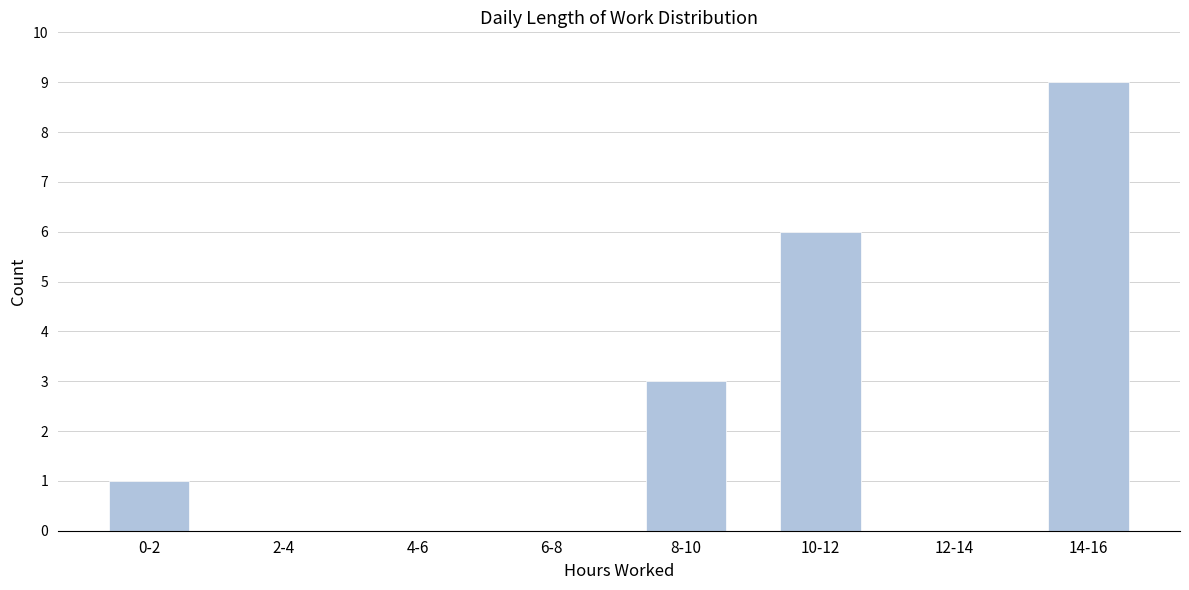

Reading right to left, transcribe all the data shown in this chart.

14-16=9	12-14=0	10-12=6	8-10=3	6-8=0	4-6=0	2-4=0	0-2=1